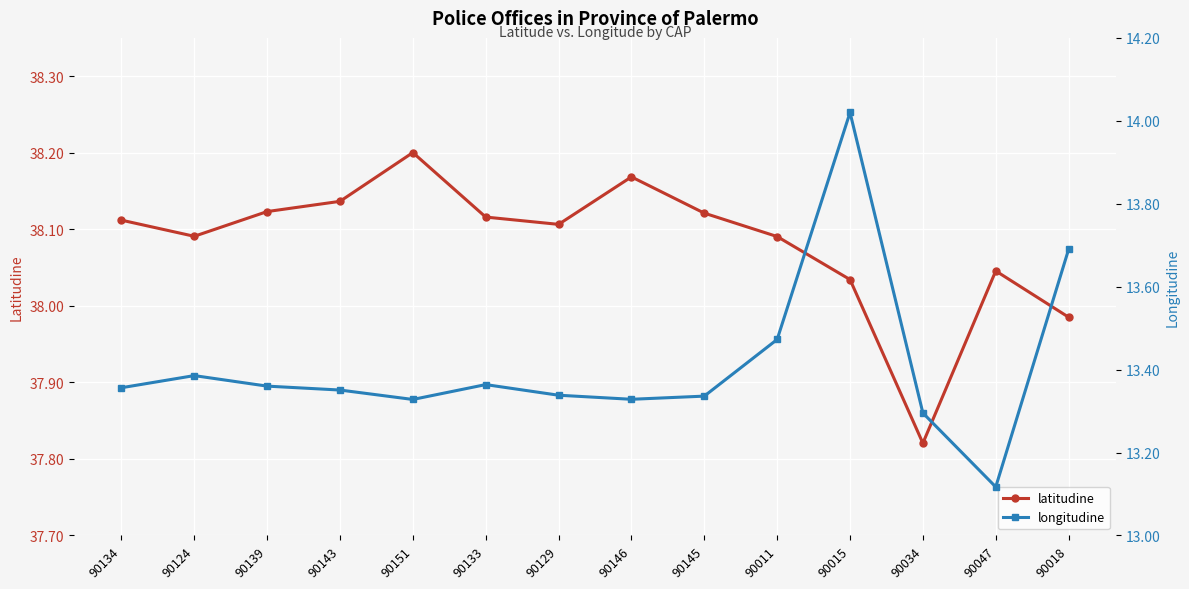

Is it true that latitudine equals 38.1 at 90134?

True